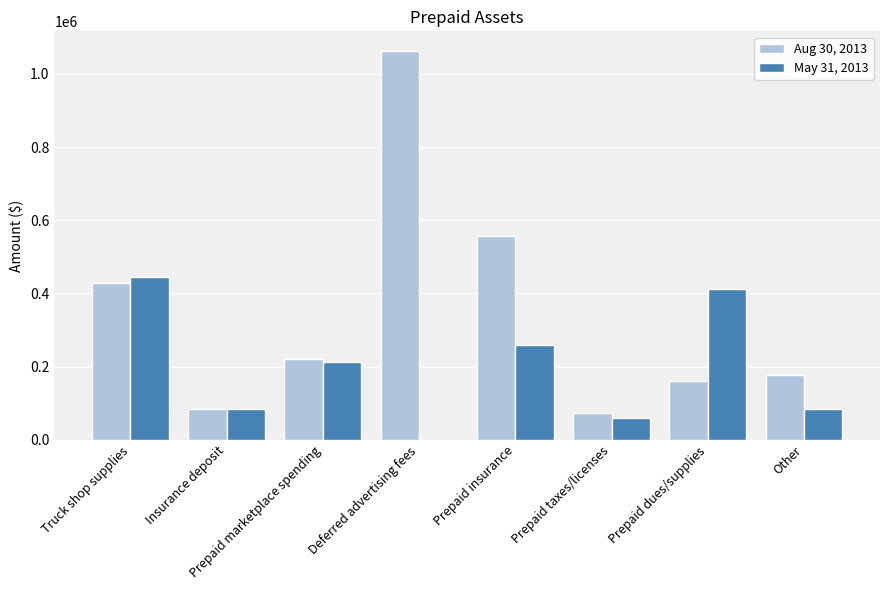

What are all the series names shown in the legend?

Aug 30, 2013, May 31, 2013